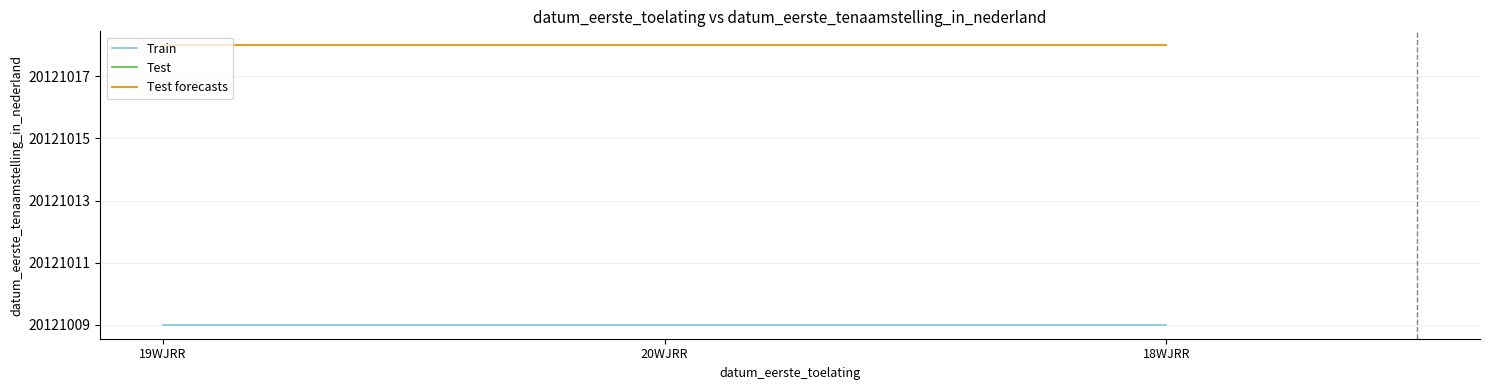

At how many categories does at least one series exceed 7?

3